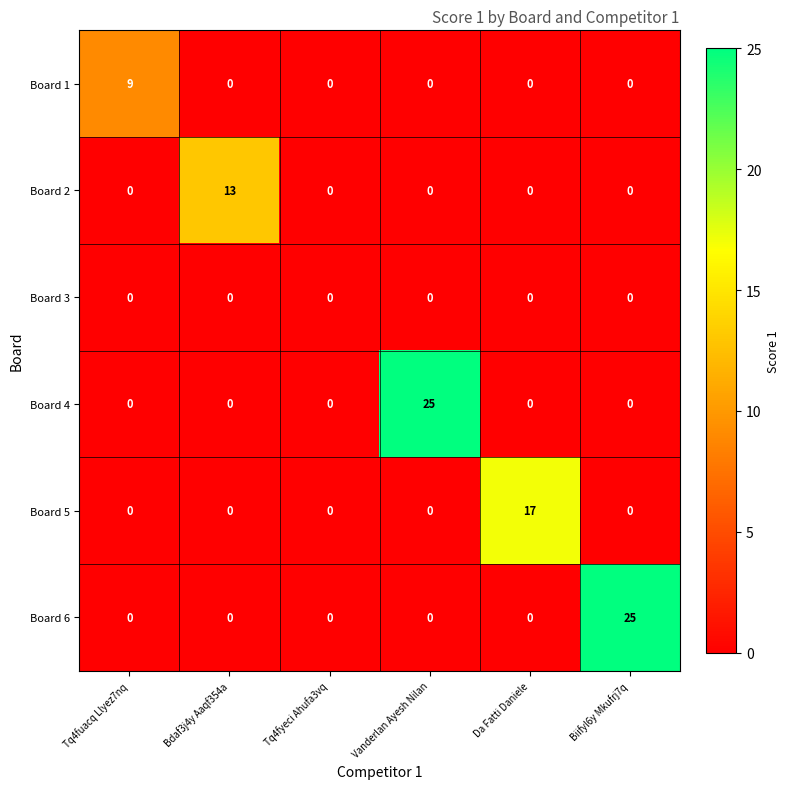

The Board 3 series shows 0 at Tq4fyeci Ahufa3vq. True or false?

True